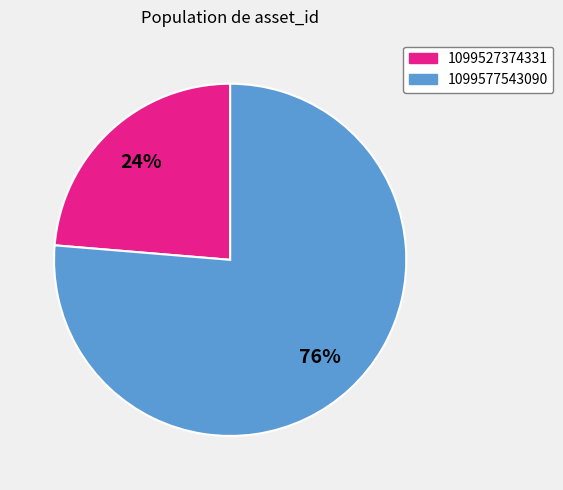

Which category accounts for the majority?

1099577543090